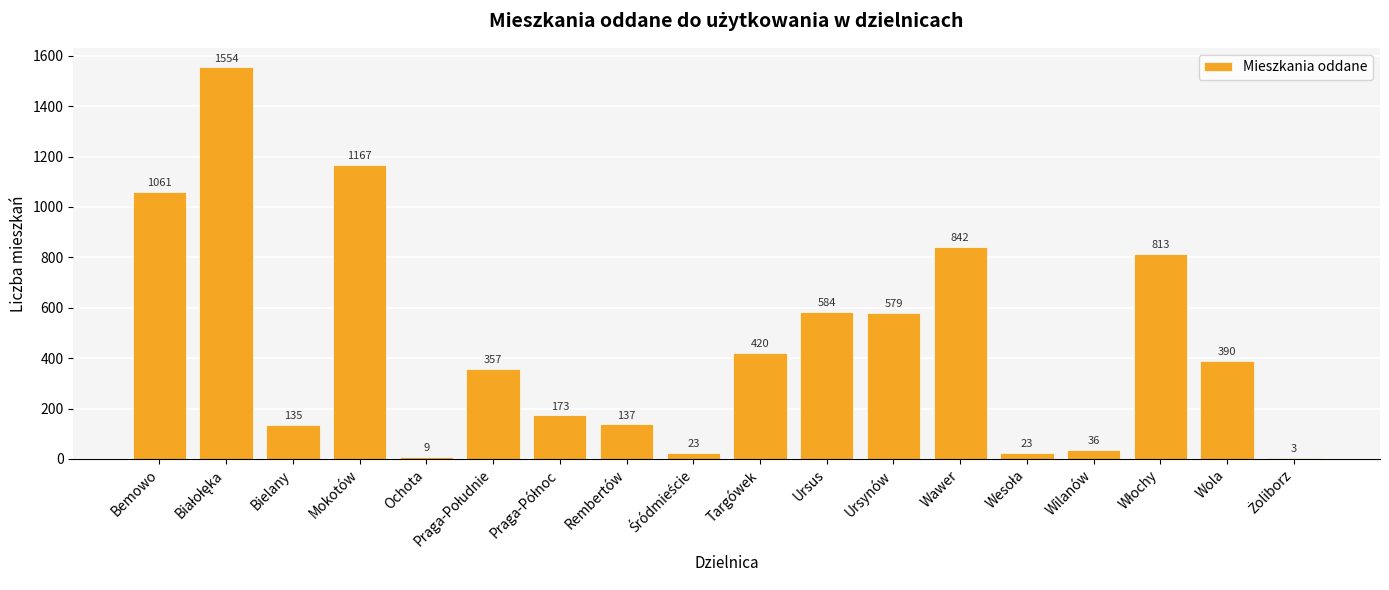

Which has a higher value, Mokotów or Targówek?

Mokotów